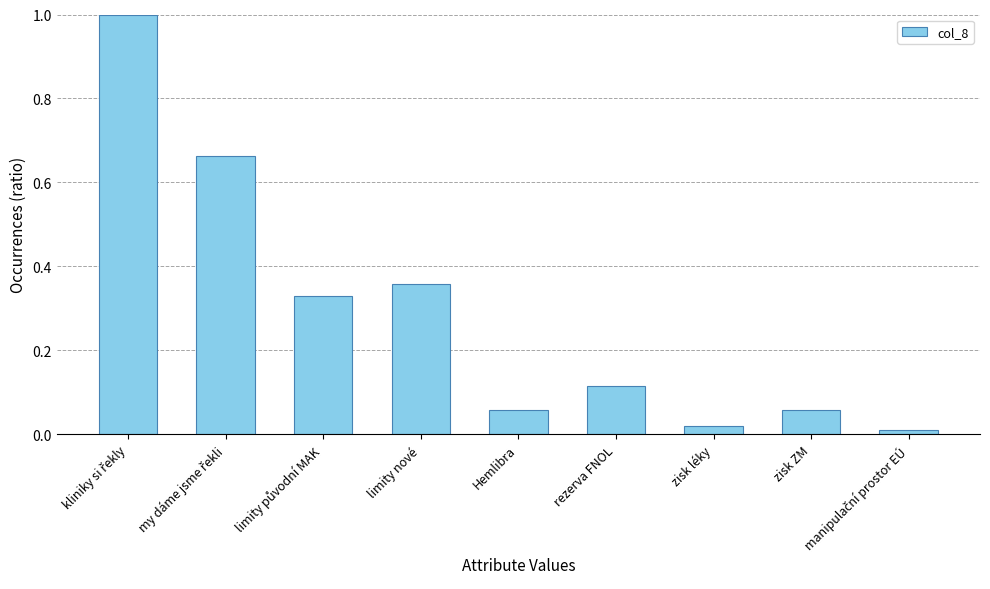

Between limity nové and zisk ZM, which is larger?

limity nové